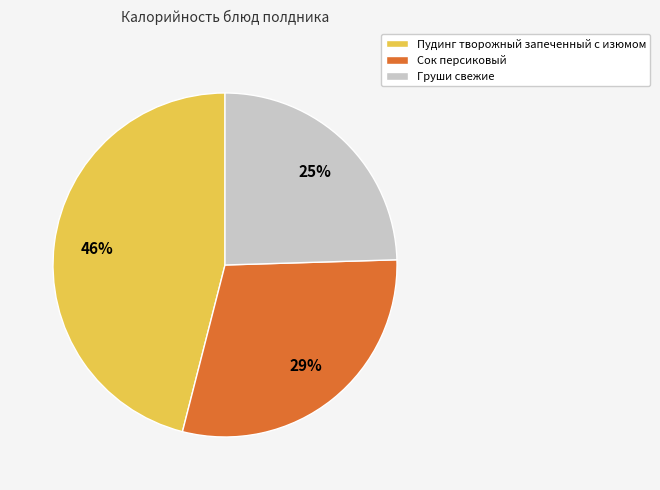

To the nearest percent, what is the average slice percentage?

33%